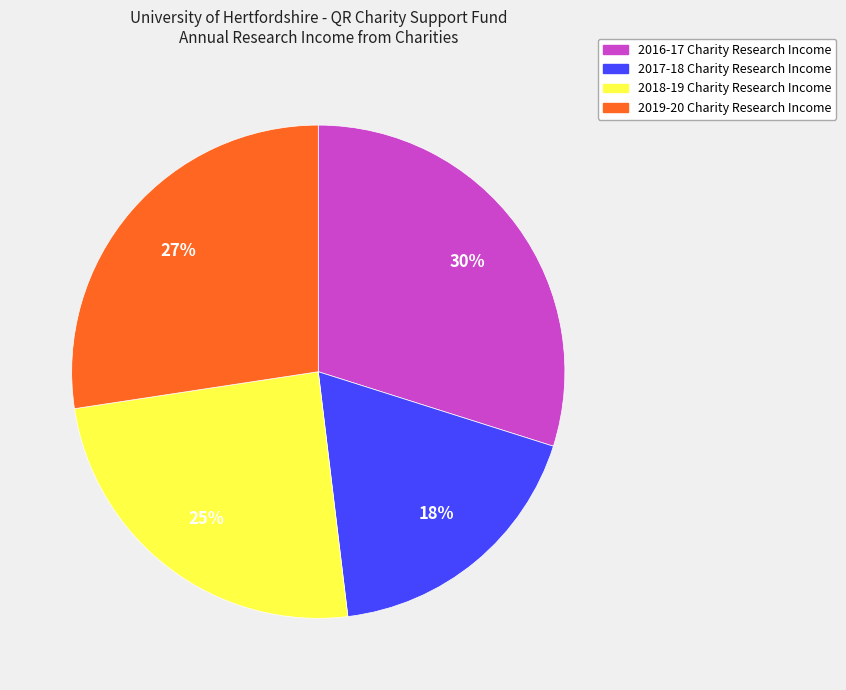

The 2018-19 Charity Research Income slice represents 25% of the pie. True or false?

True